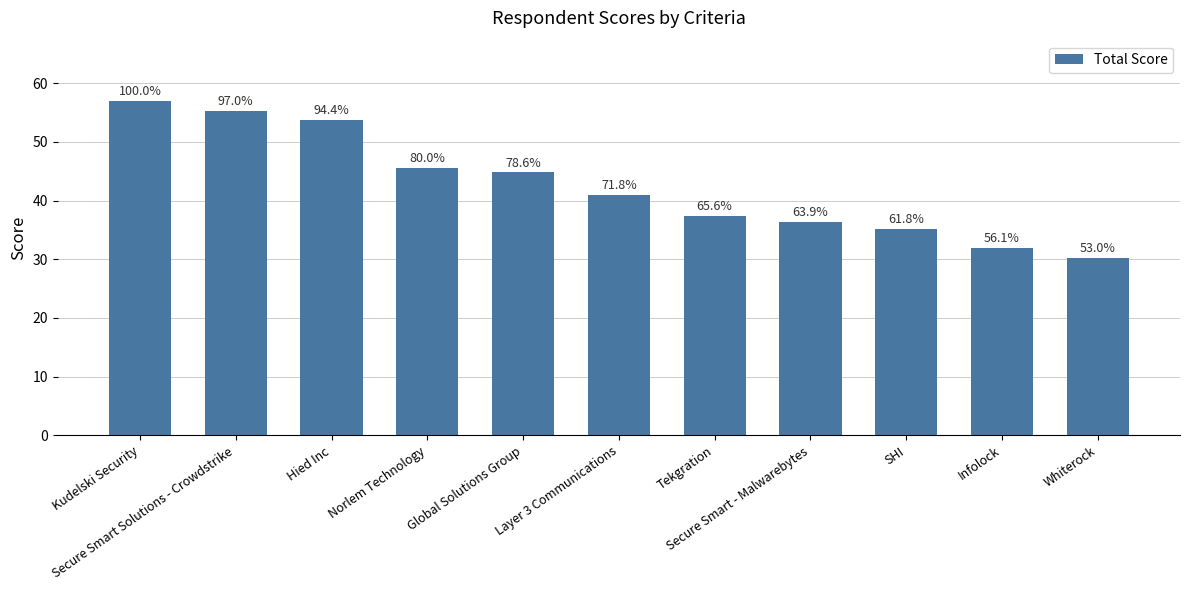

List the labels in order of value, smallest first.

Whiterock, Infolock, SHI, Secure Smart - Malwarebytes, Tekgration, Layer 3 Communications, Global Solutions Group, Norlem Technology, Hied Inc, Secure Smart Solutions - Crowdstrike, Kudelski Security